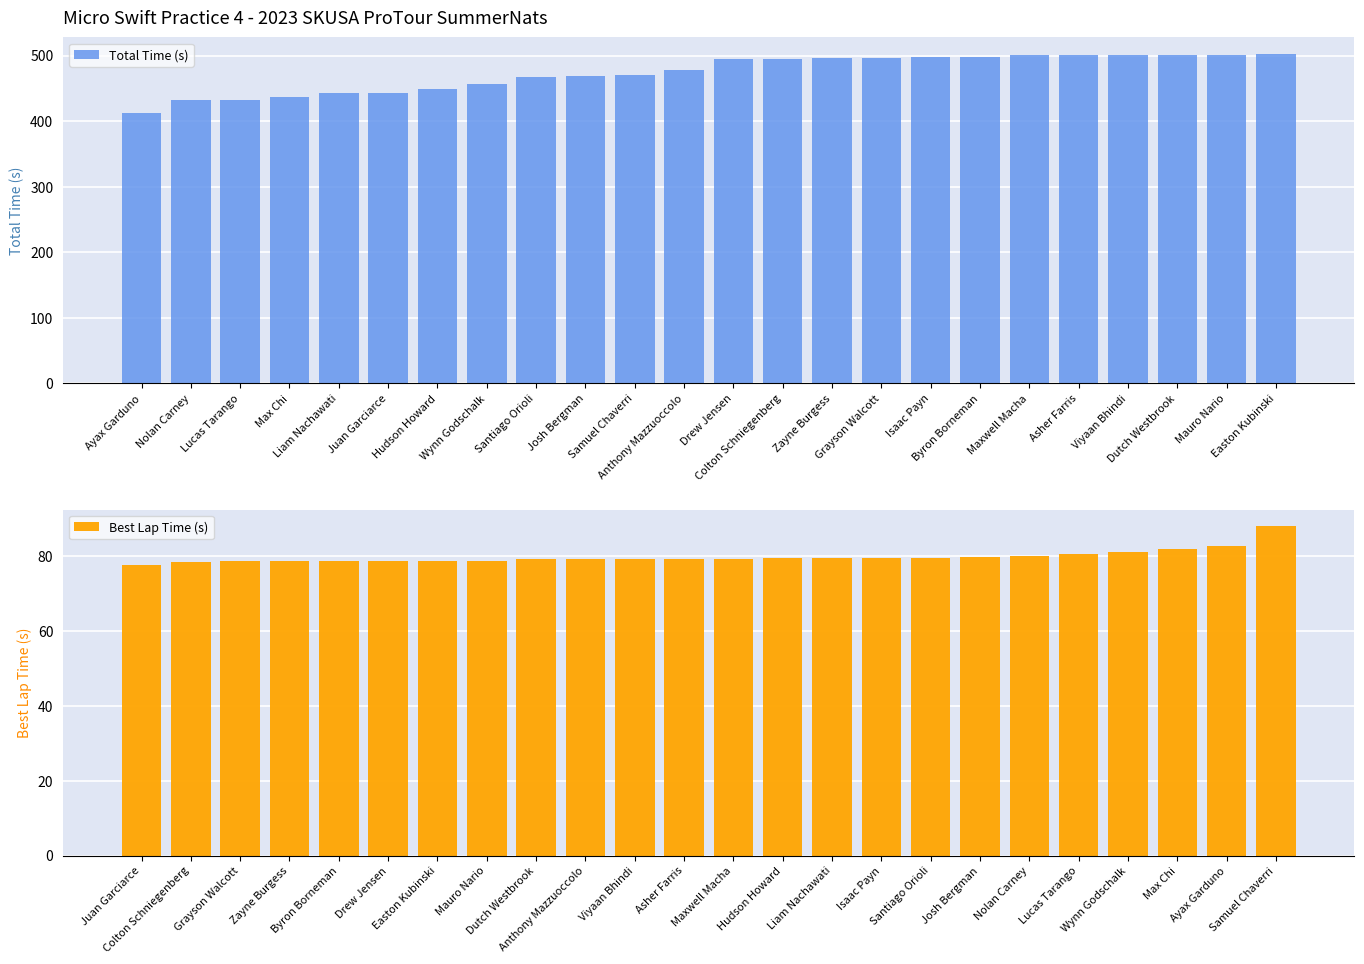

What is the difference between the maximum and second lowest values in the Best Lap Time (s) series?

9.6